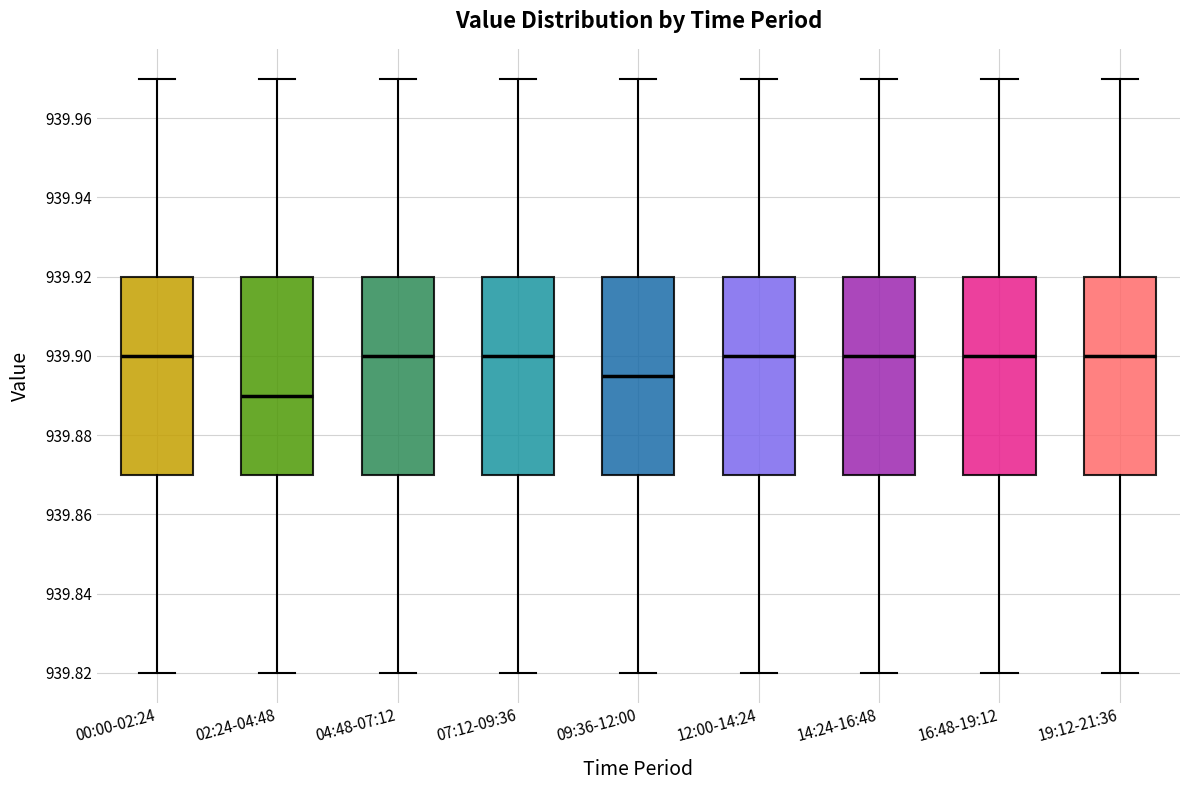

Where does the upper whisker of the box for 04:48-07:12 end on the y-axis? The values are not printed on the chart, so give them approximately, as read against the axis.

939.970